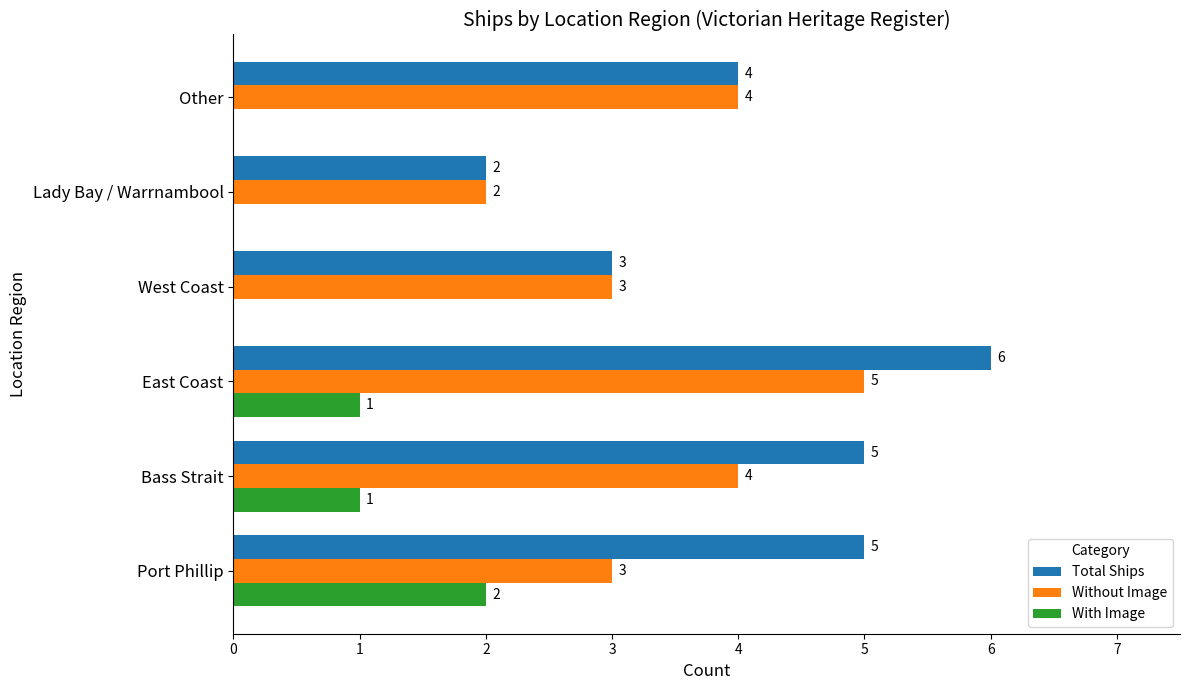

Count the number of data series in this chart.

3